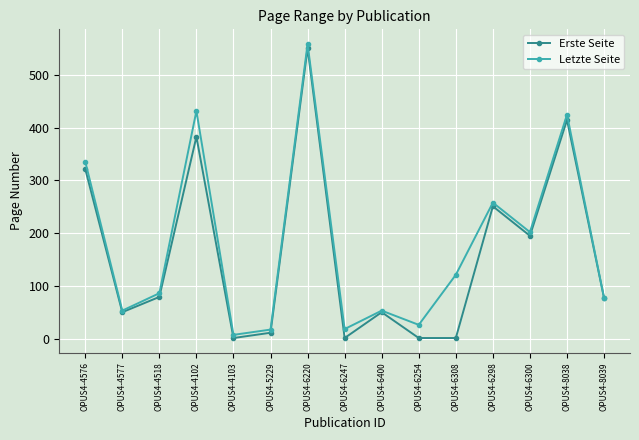

Is this an area chart (filled region under the line)?

No